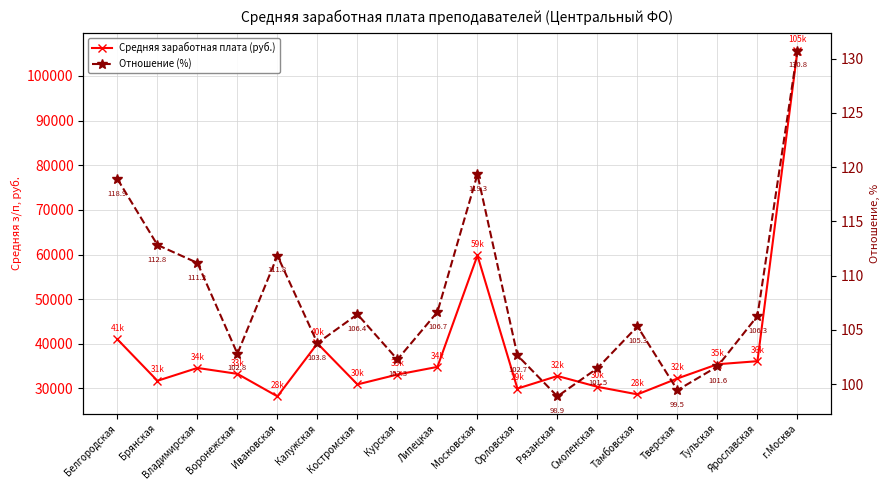

True or false: Отношение (%) and Средняя заработная плата (руб.) cross at least once.

False